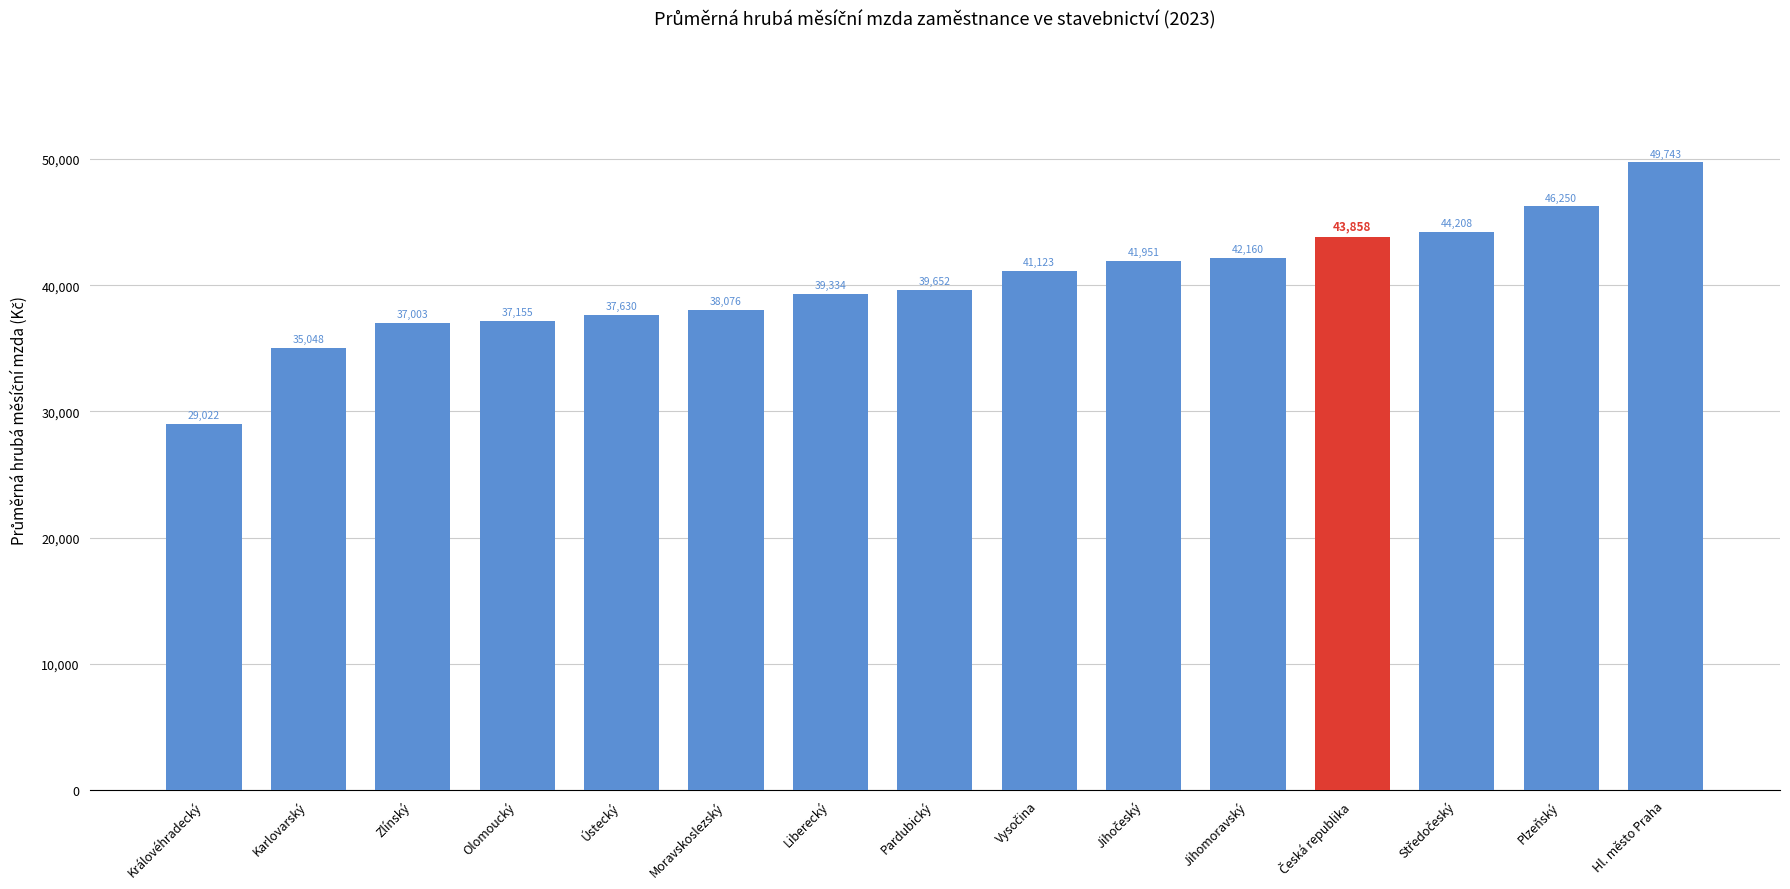

Where is the data nearest to the value 39382?

Liberecký